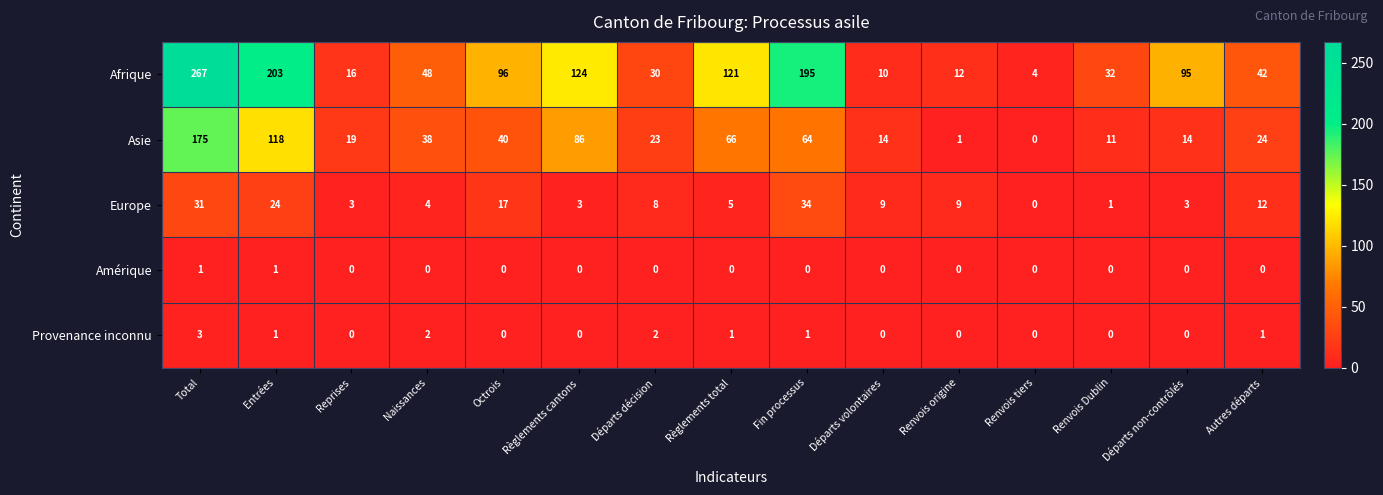

Which series has the widest spread of values?

Afrique